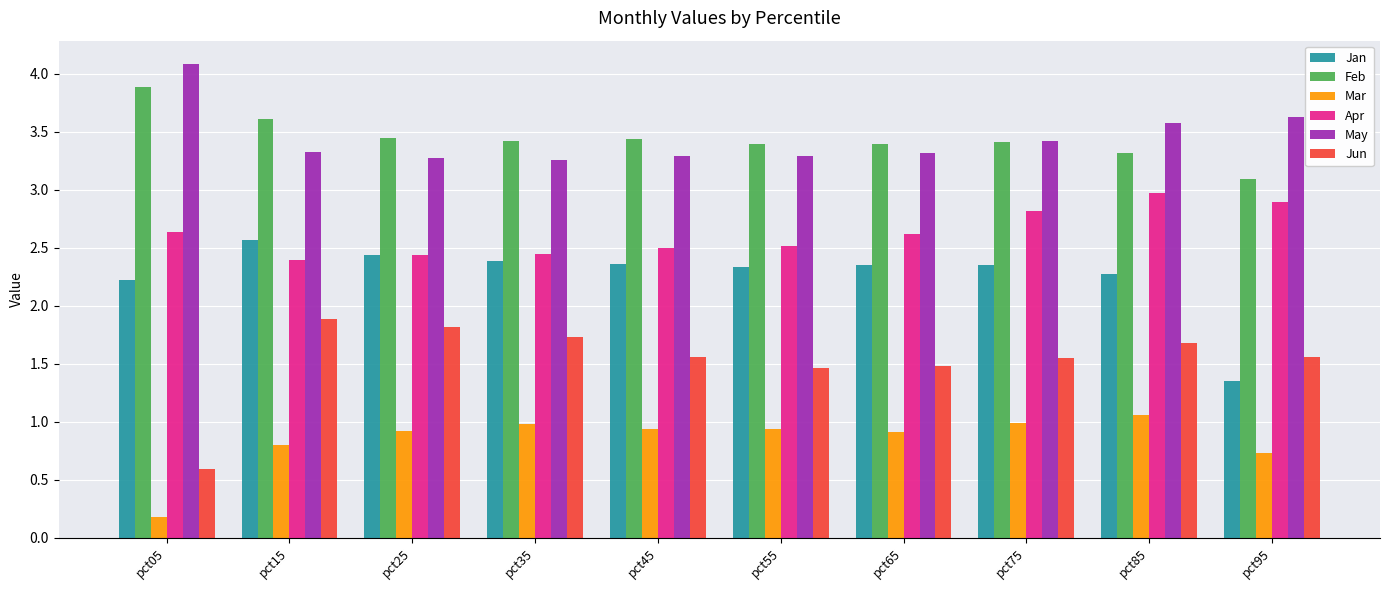

What is the difference between the Jan values at pct35 and pct95?

1.0